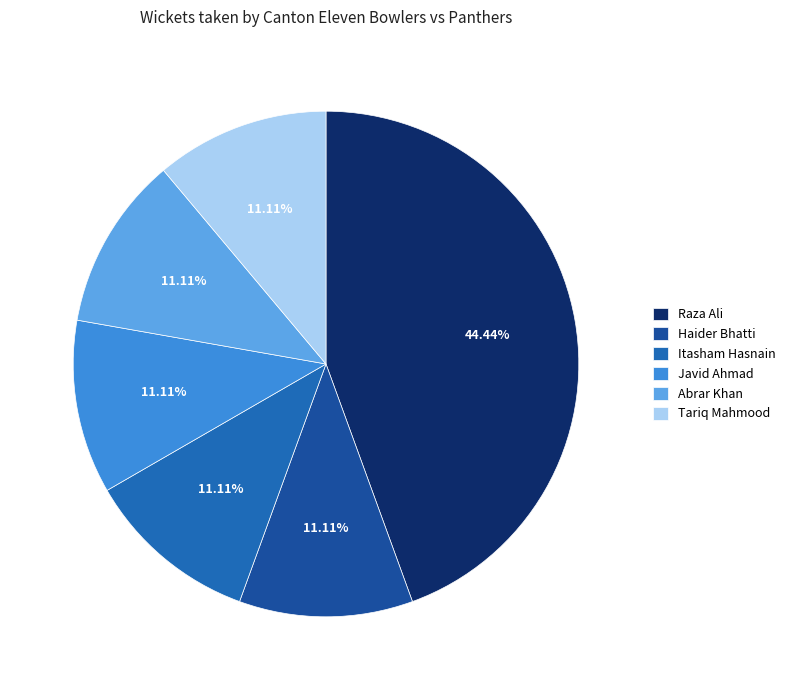

To the nearest percent, what is the average slice percentage?

17%